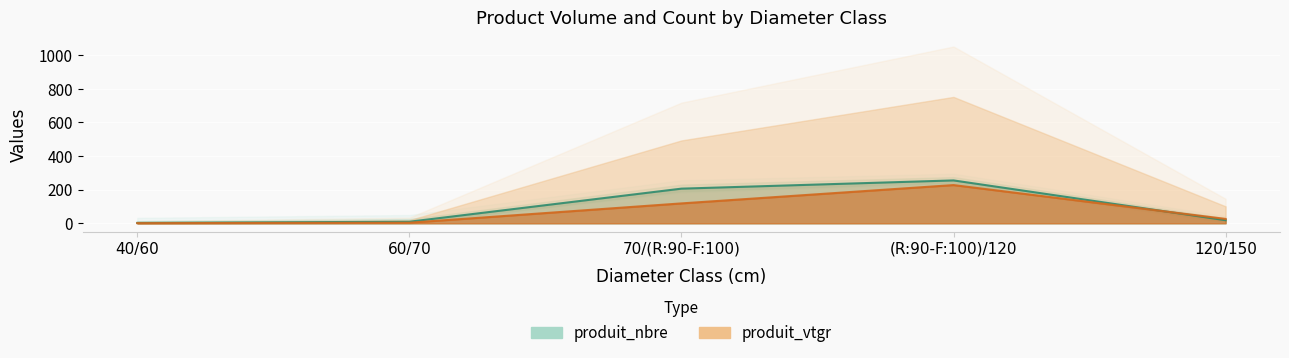

What position from the left is 40/60?

1